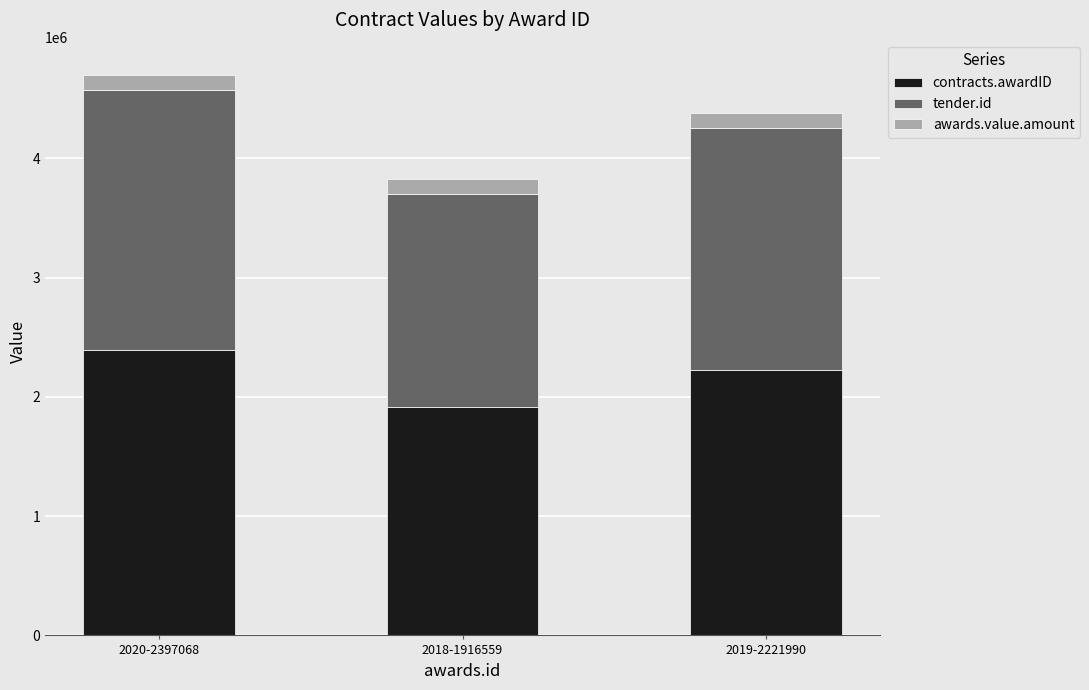

Rank the categories by contracts.awardID value from highest to lowest.

2020-2397068, 2019-2221990, 2018-1916559